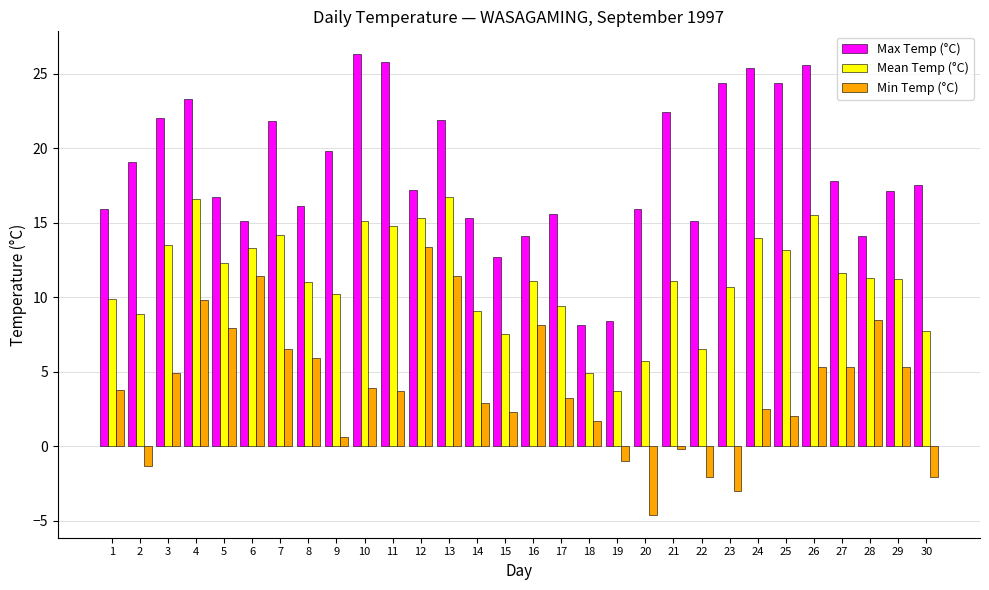

What are all the series names shown in the legend?

Max Temp (°C), Mean Temp (°C), Min Temp (°C)